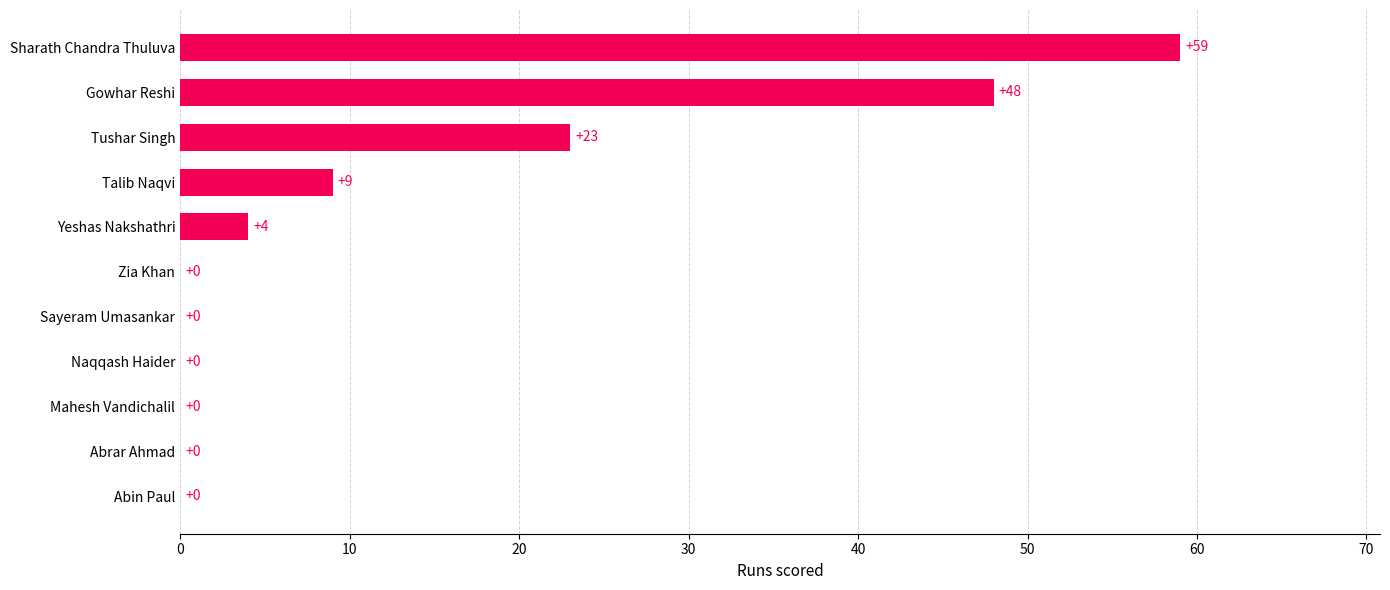

What is the maximum value shown in the chart?

59